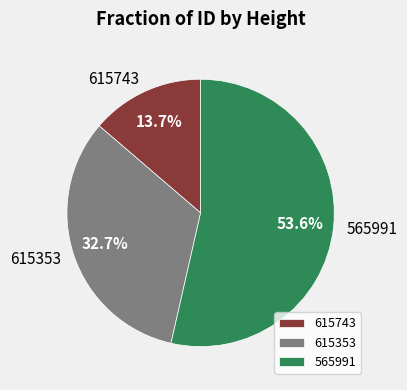

Is it true that 615353 is 33% of the pie?

True